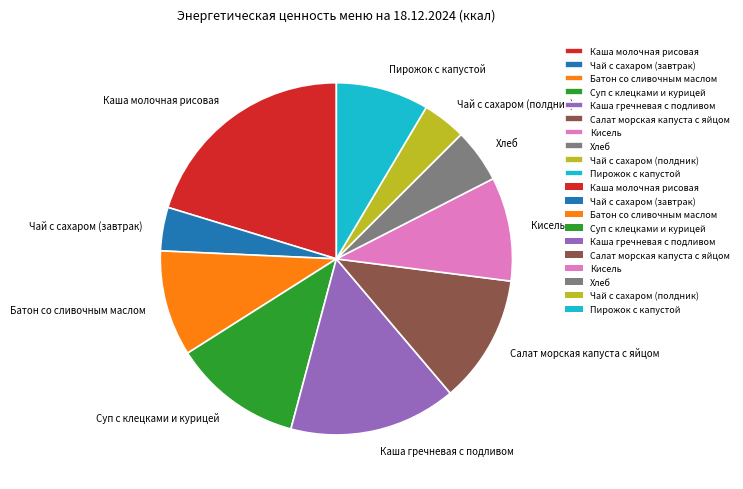

How many segments does this pie chart have?

10